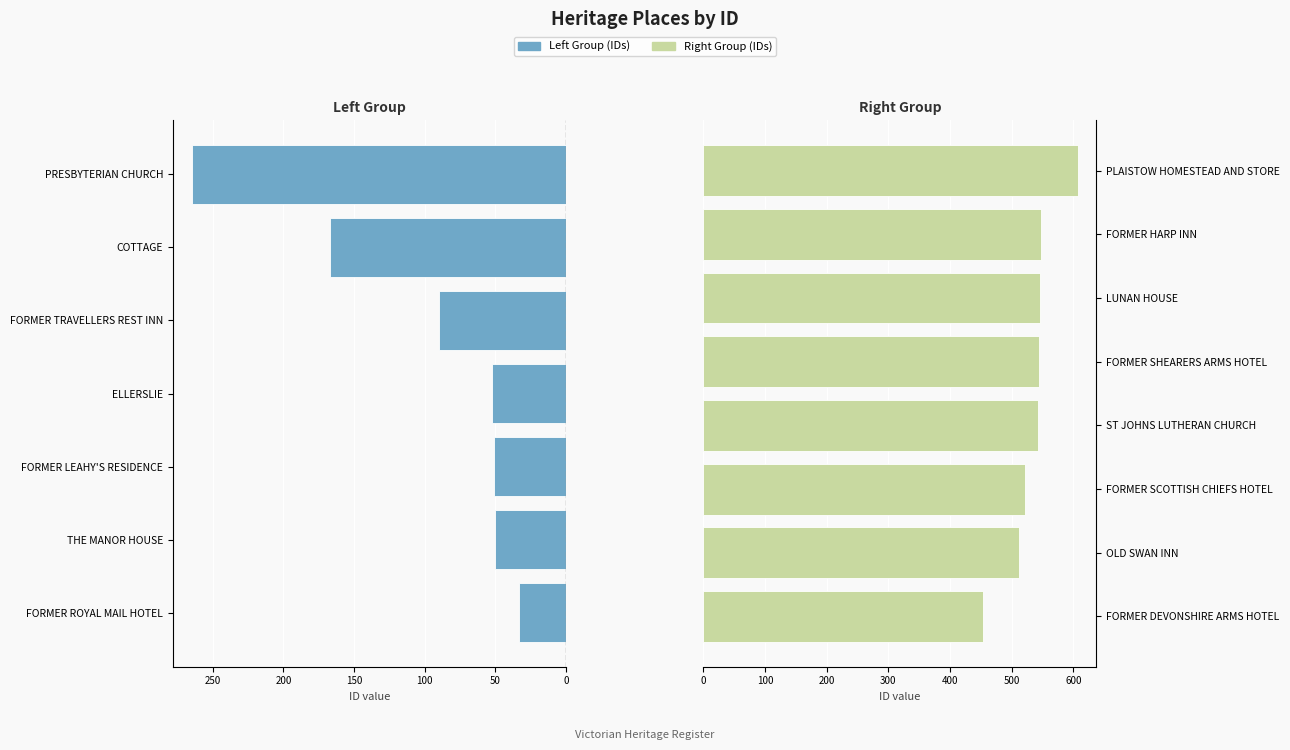

Are the bars horizontal?

Yes